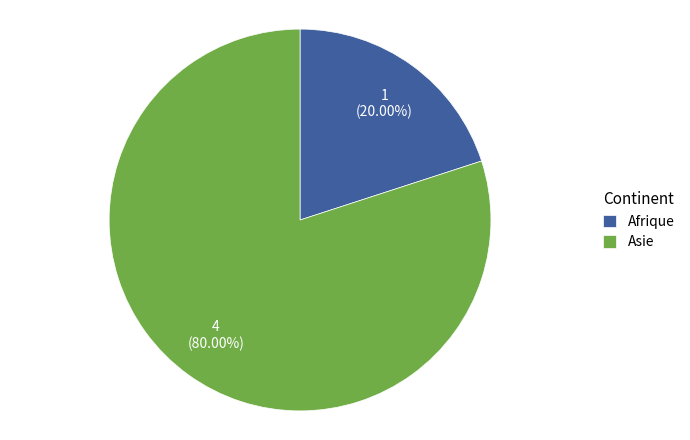

Which slice represents more than half of the pie?

Asie